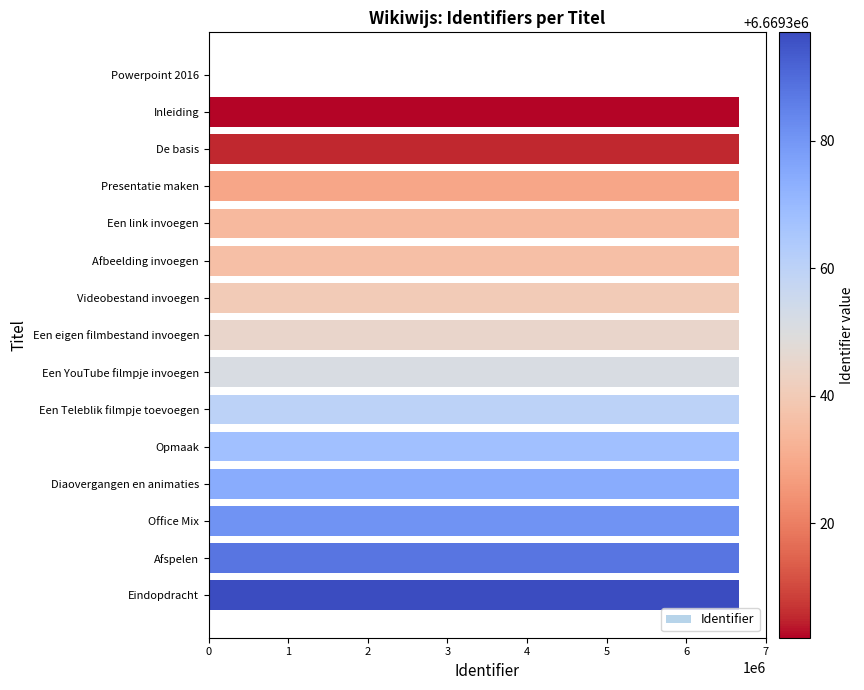

What is the ratio of the value at Afbeelding invoegen to the value at Een link invoegen?

1.0